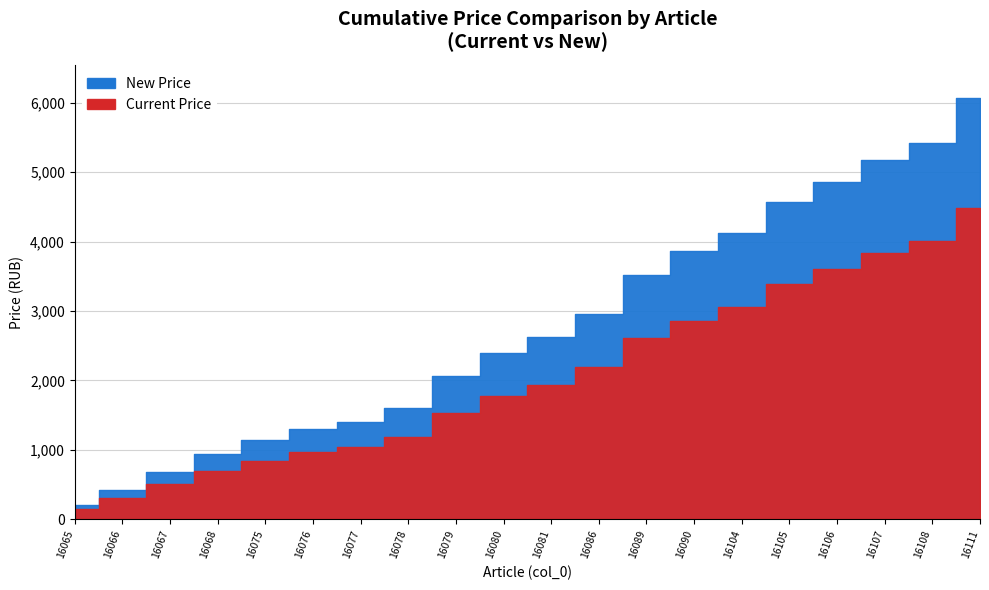

Reading right to left, list all the values displayed in this chart.

Current Price: 16111=476.0	16108=182.0	16107=231.9	16106=217.2	16105=331.8	16104=194.0	16090=249.7	16089=415.0	16086=252.5	16081=164.0	16080=242.7	16079=350.4	16078=142.6	16077=77.7	16076=119.0	16075=144.9	16068=190.7	16067=195.6	16066=162.2	16065=150.6
New Price: 16111=642.6	16108=245.7	16107=313.0	16106=293.1	16105=448.0	16104=261.9	16090=337.1	16089=560.3	16086=340.9	16081=221.4	16080=327.6	16079=473.1	16078=192.5	16077=104.9	16076=160.7	16075=195.6	16068=257.4	16067=264.1	16066=219.0	16065=203.3